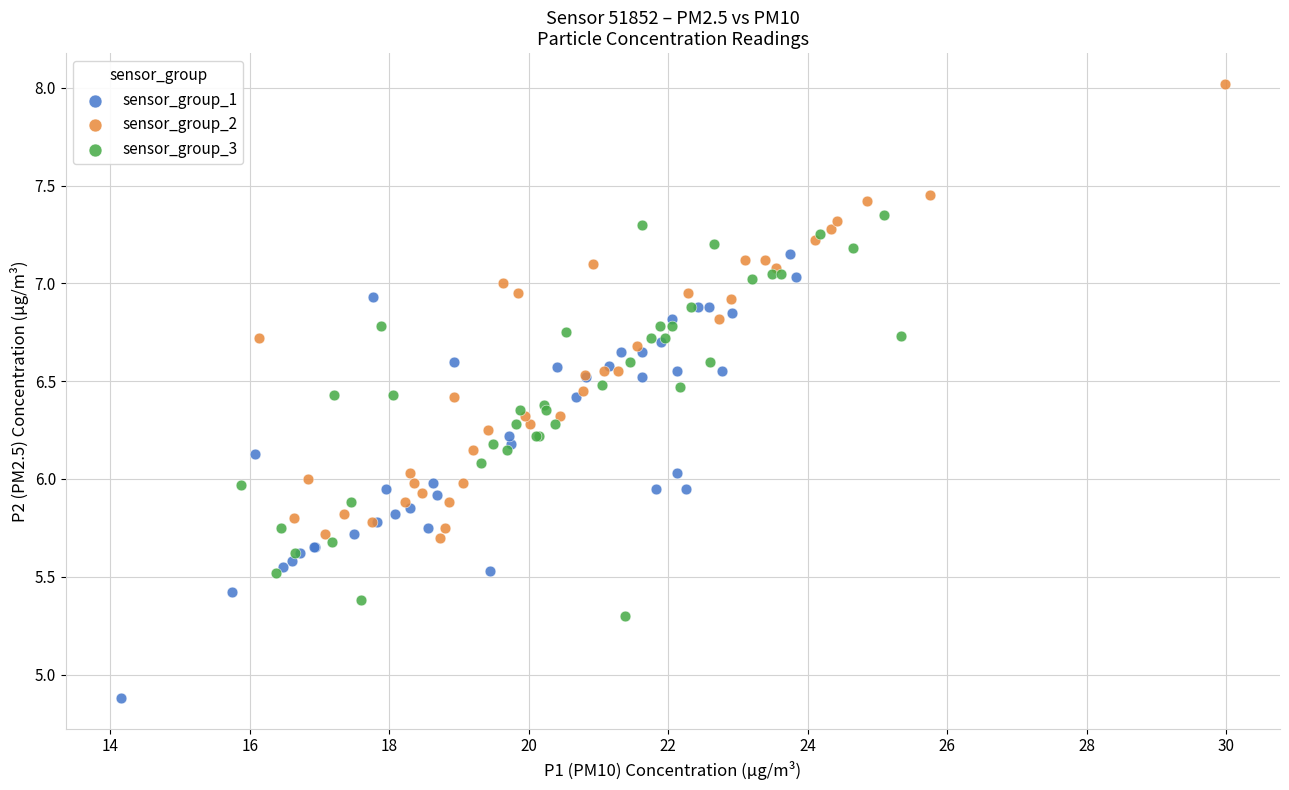

What are all the series names shown in the legend?

sensor_group_1, sensor_group_2, sensor_group_3